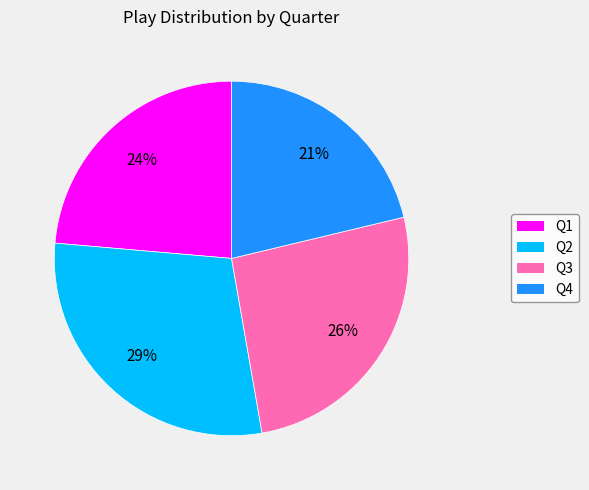

Rank the categories by value from highest to lowest.

Q2, Q3, Q1, Q4